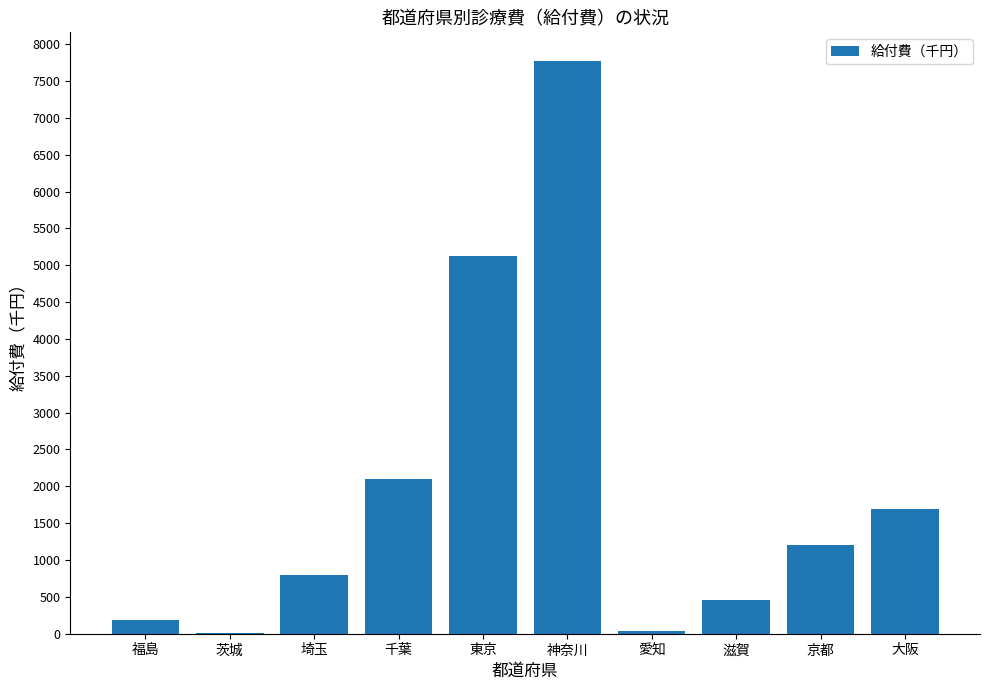

Between 大阪 and 東京, which is larger?

東京